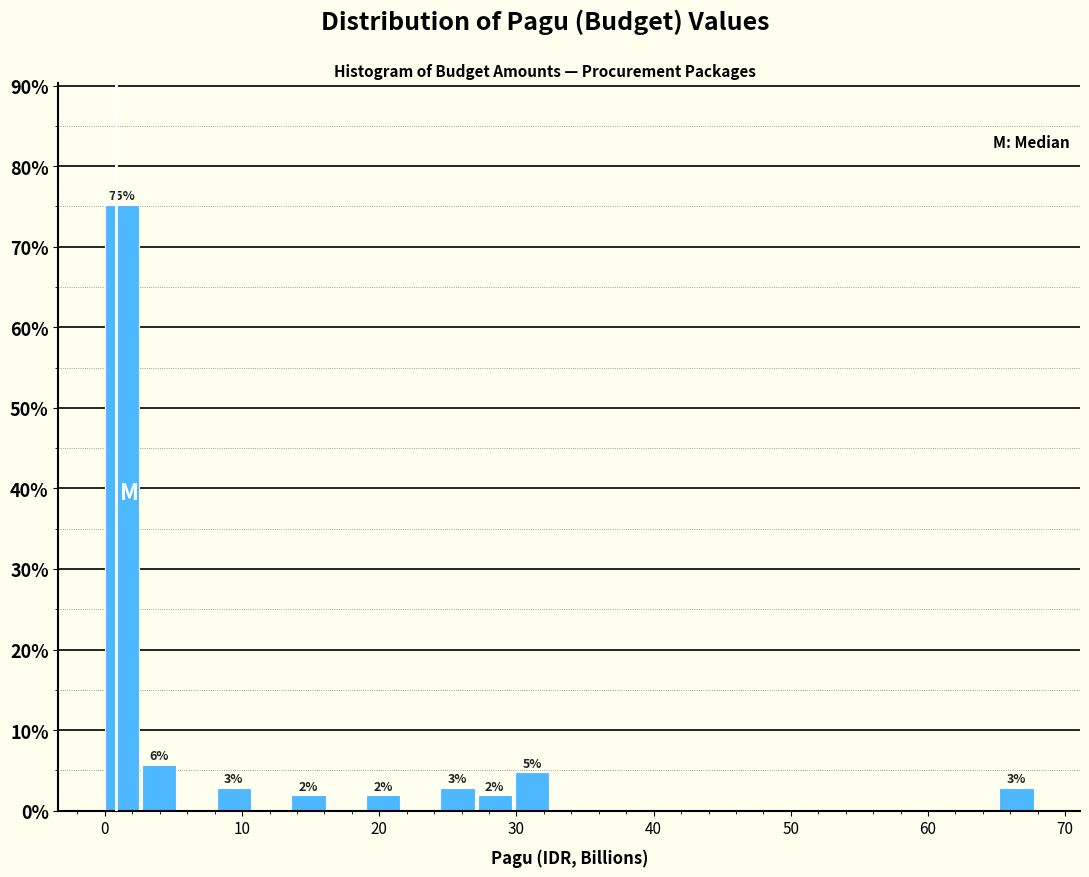

Read against the x-axis, roughly where is the centre of the tallest bar?

1